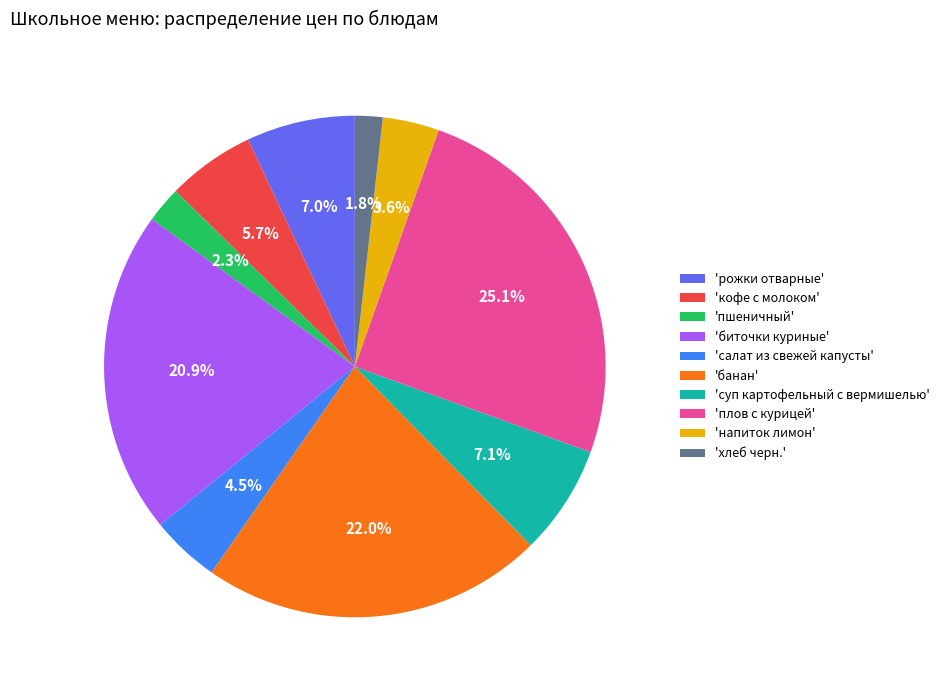

Which category has the biggest portion of the pie?

'плов с курицей'